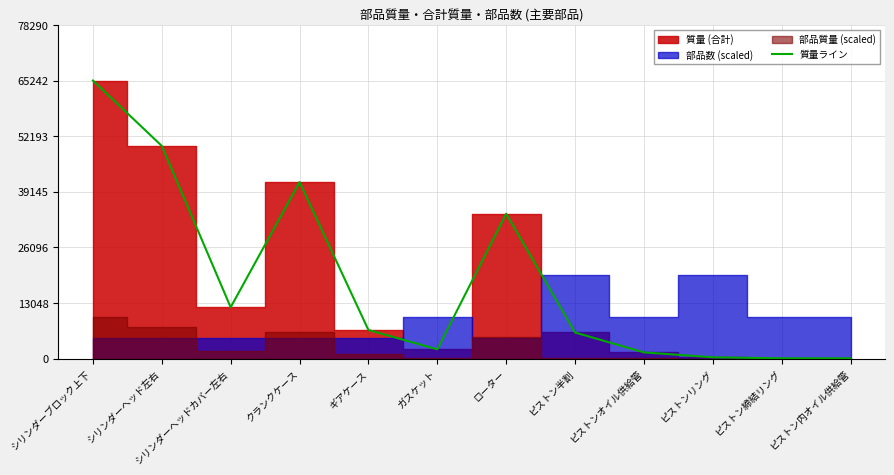

Reading right to left, list all the values displayed in this chart.

ピストン内オイル供給管=62.8	ピストン締結リング=61.6	ピストンリング=300.0	ピストンオイル供給管=1452.8	ピストン半割=6122.4	ローター=33994.2	ガスケット=2172.0	ギアケース=6710.2	クランクケース=41415.0	シリンダーヘッドカバー左右=12036.6	シリンダーヘッド左右=49902.0	シリンダーブロック上下=65242.4